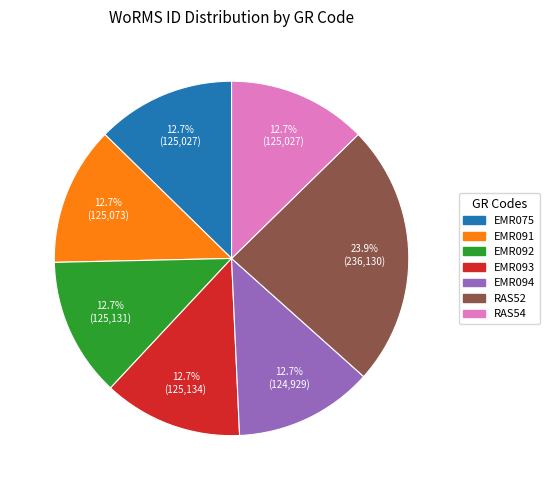

Count the number of slices in the pie.

7